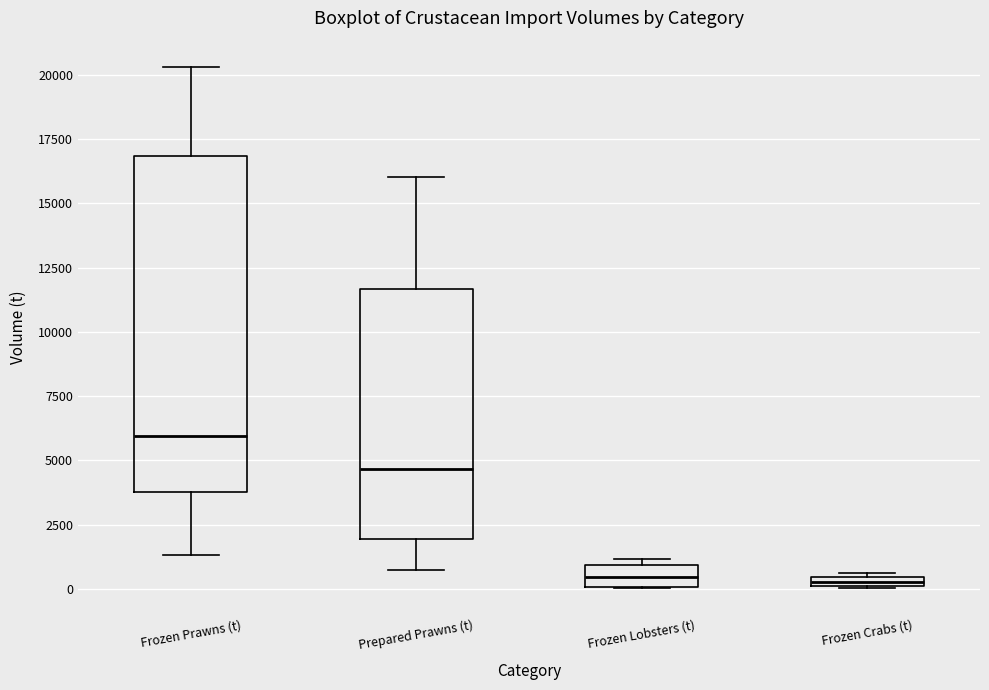

Where is the upper edge of the box for Frozen Crabs (t) on the y-axis? The values are not printed on the chart, so give them approximately, as read against the axis.

500